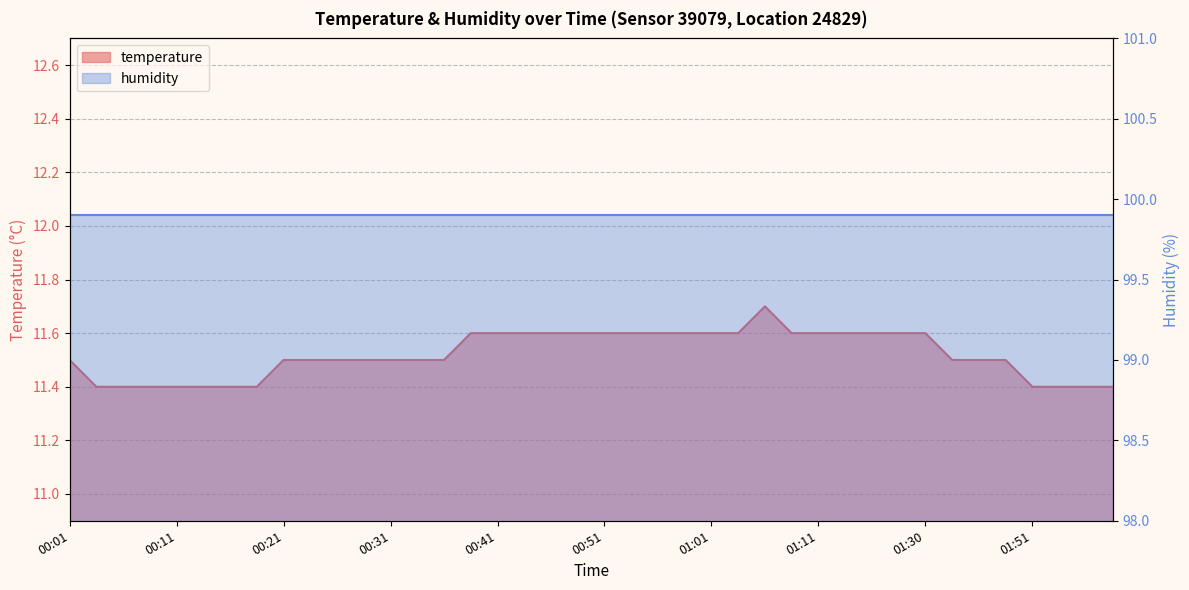

Reading left to right, what are all the values shown in this chart?

11.5	11.4	11.4	11.4	11.4	11.4	11.4	11.4	11.5	11.5	11.5	11.5	11.5	11.5	11.5	11.6	11.6	11.6	11.6	11.6	11.6	11.6	11.6	11.6	11.6	11.6	11.7	11.6	11.6	11.6	11.6	11.6	11.6	11.5	11.5	11.5	11.4	11.4	11.4	11.4